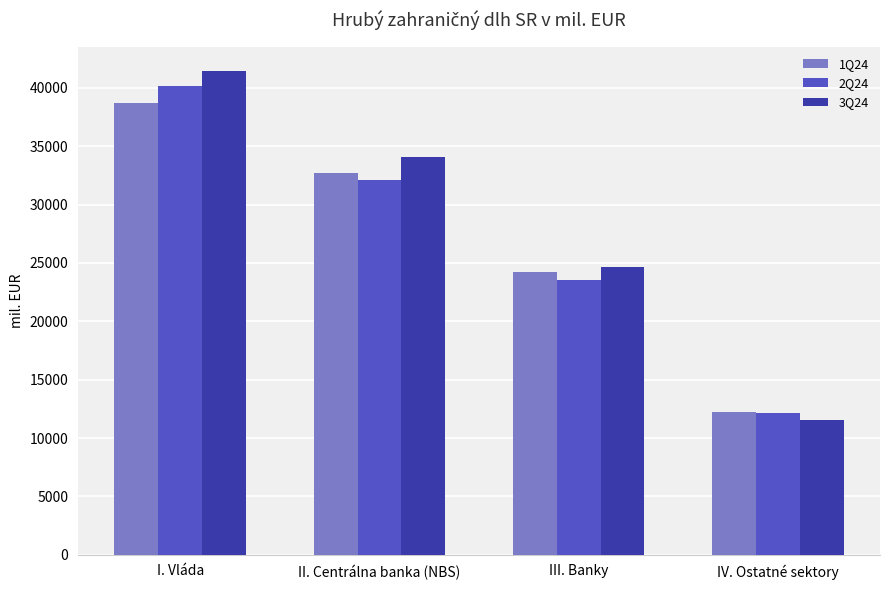

Does the chart contain any negative values?

No